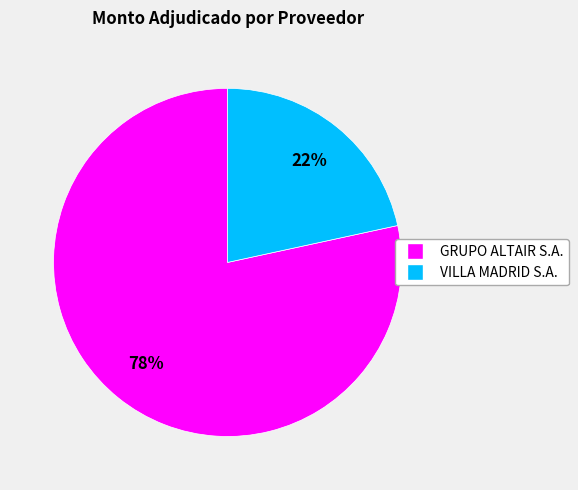

Which category has the smallest portion of the pie?

VILLA MADRID S.A.